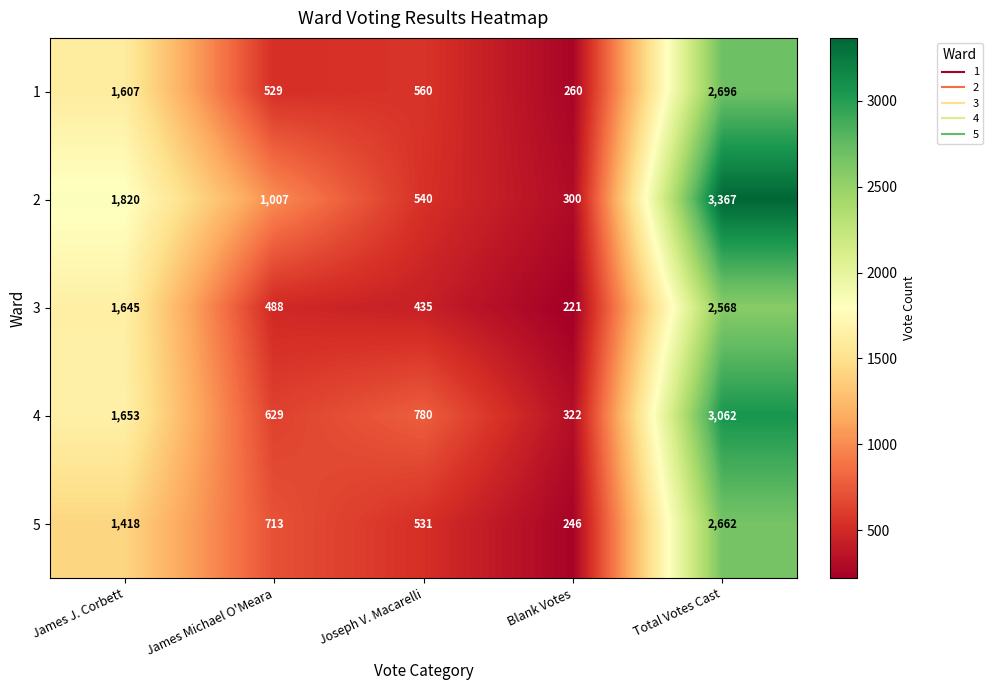

Which series has the largest range (max minus min)?

2